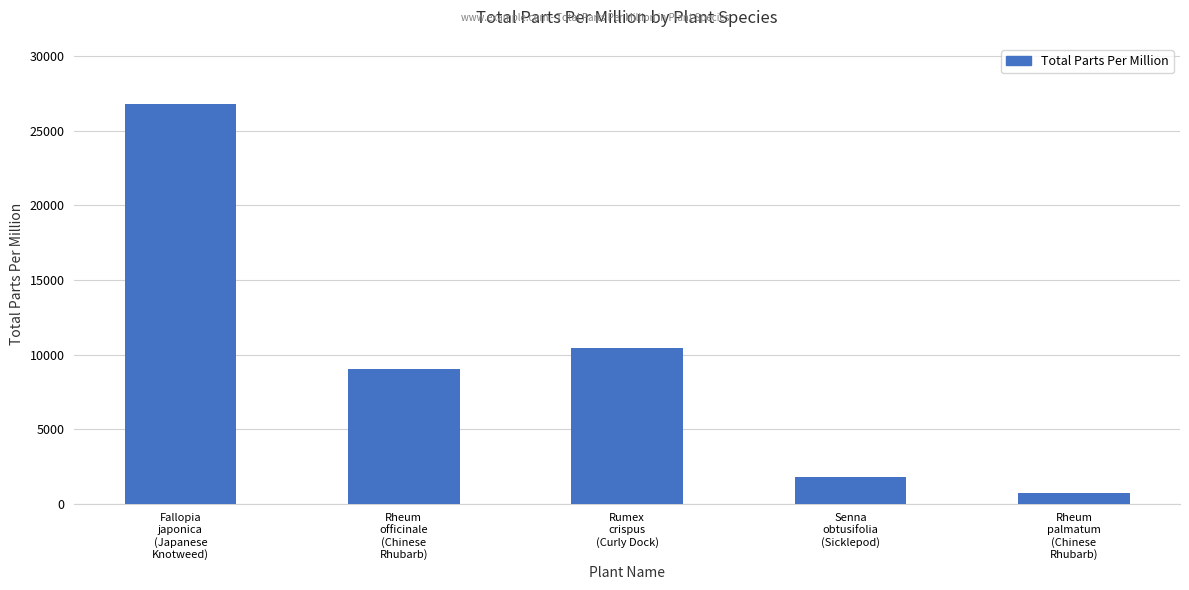

What is the minimum value shown in the chart?

690